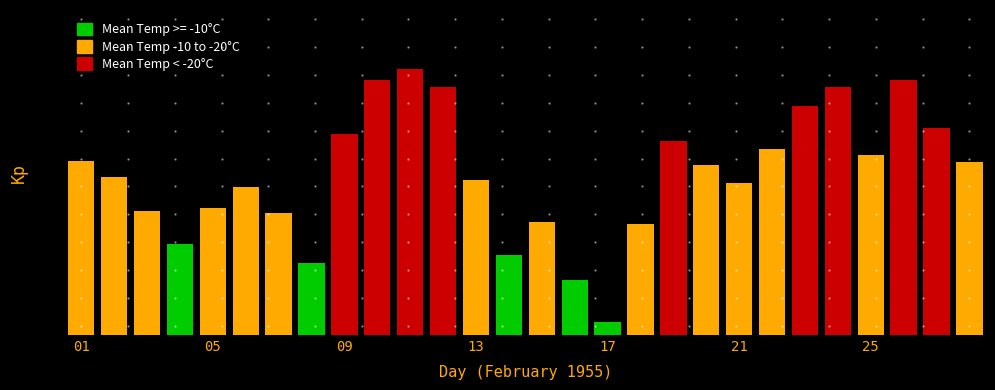

Count the number of data series in this chart.

1